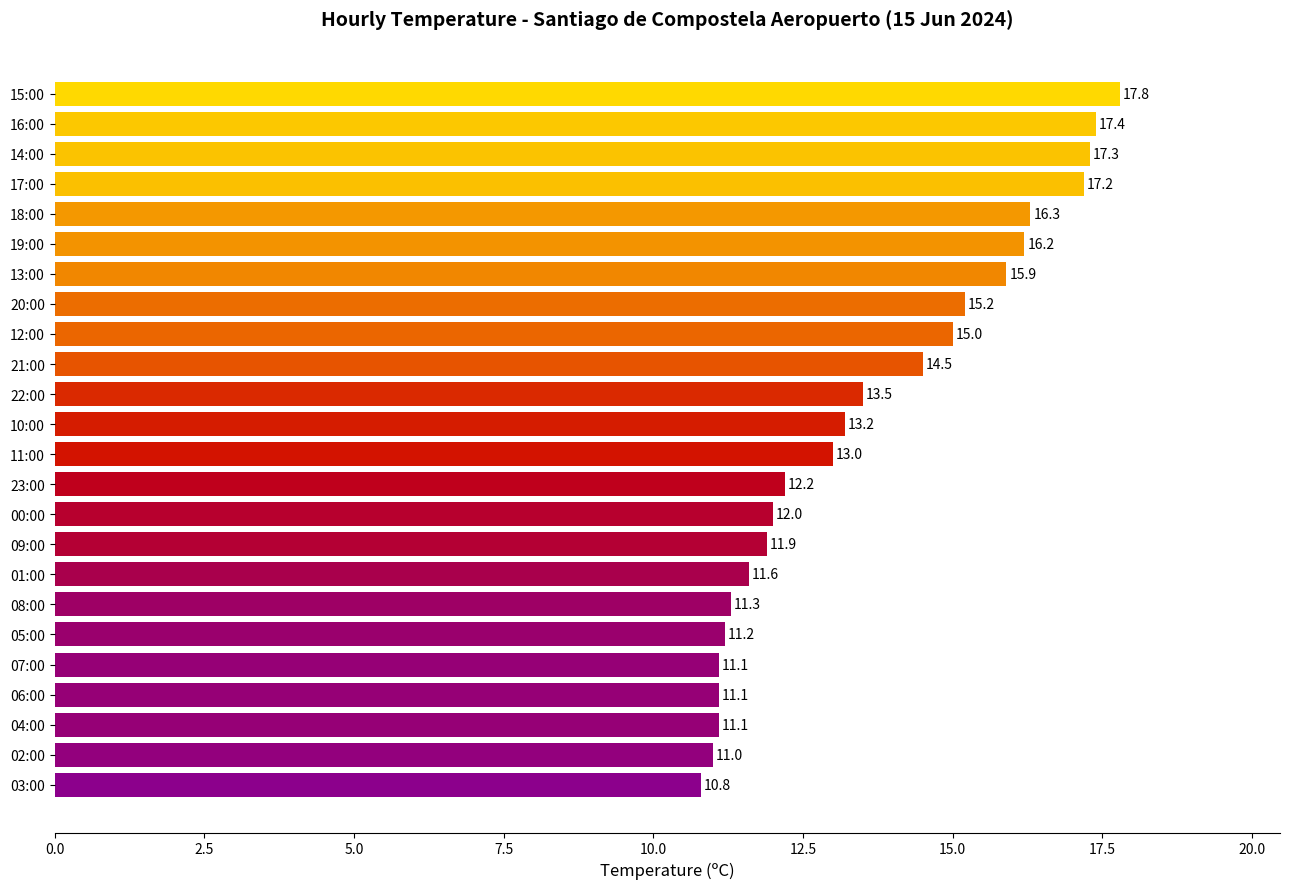

Approximately how many times larger is the value at 01:00 compared to 05:00?

1.0